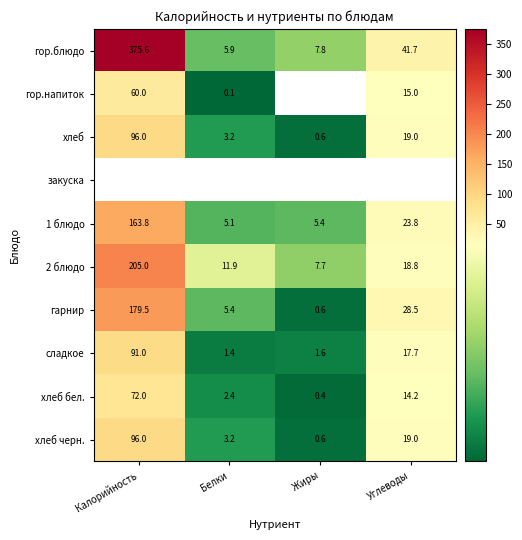

The value of хлеб at Калорийность is 165.4. True or false?

False